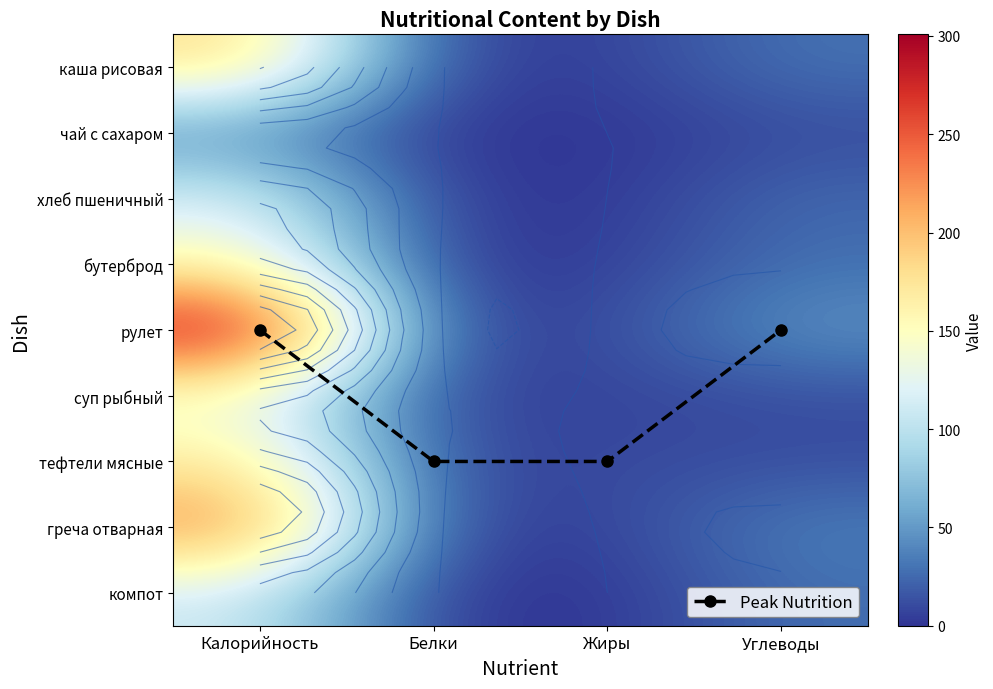

Which series has the largest range (max minus min)?

рулет